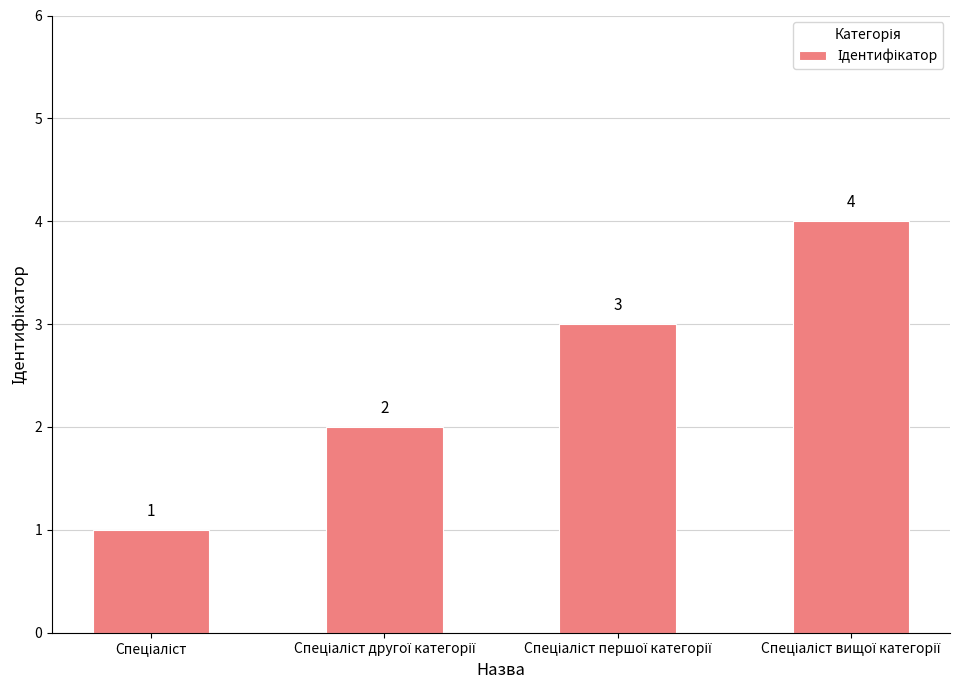

What is the value of the 2nd bar from the left?

2